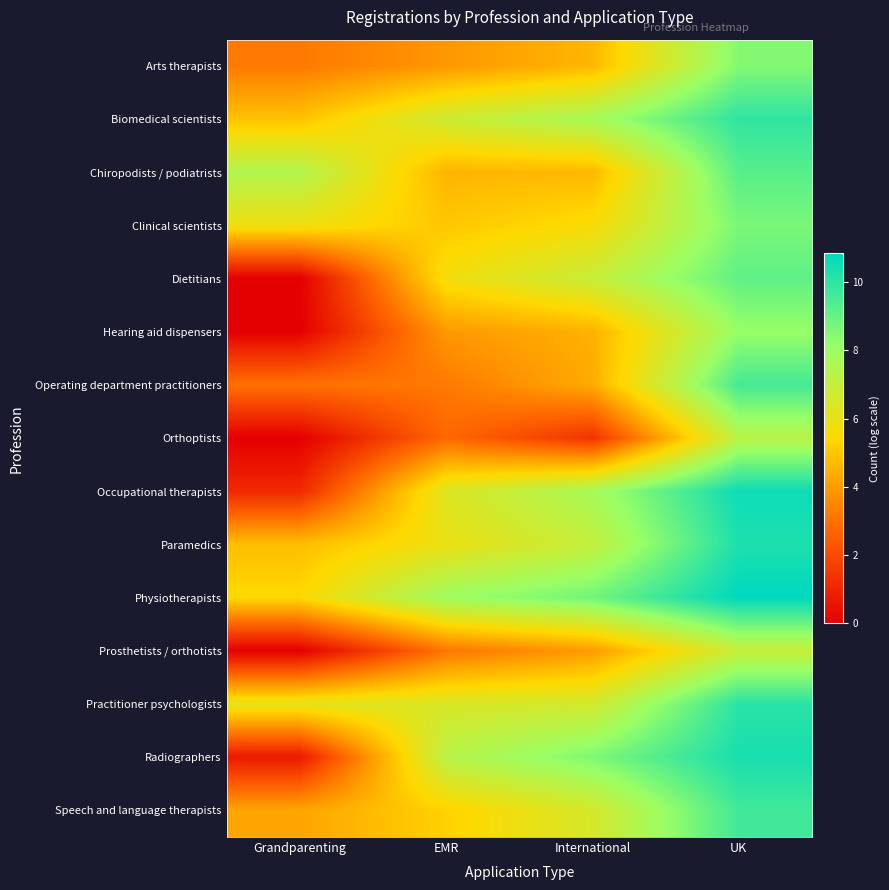

List the series in order of their peak value, lowest first.

Prosthetists / orthotists, Orthoptists, Hearing aid dispensers, Arts therapists, Clinical scientists, Dietitians, Chiropodists / podiatrists, Operating department practitioners, Speech and language therapists, Biomedical scientists, Practitioner psychologists, Paramedics, Radiographers, Occupational therapists, Physiotherapists